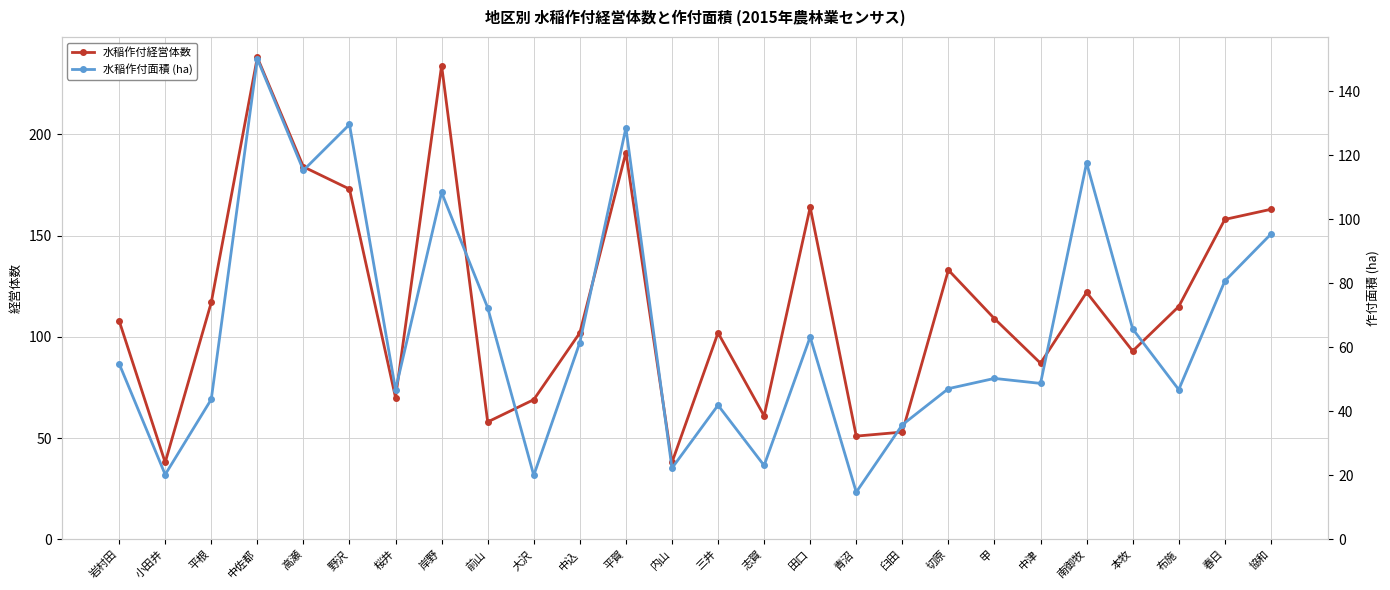

The 水稲作付面積 (ha) series shows 11.2 at 桜井. True or false?

False